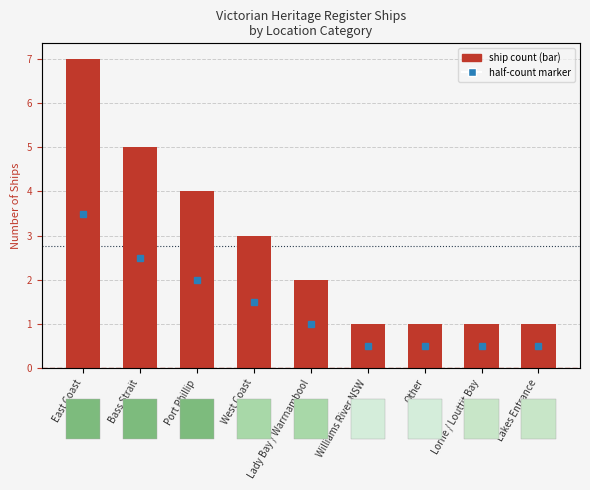

What is the value of the 4th bar from the left?

3